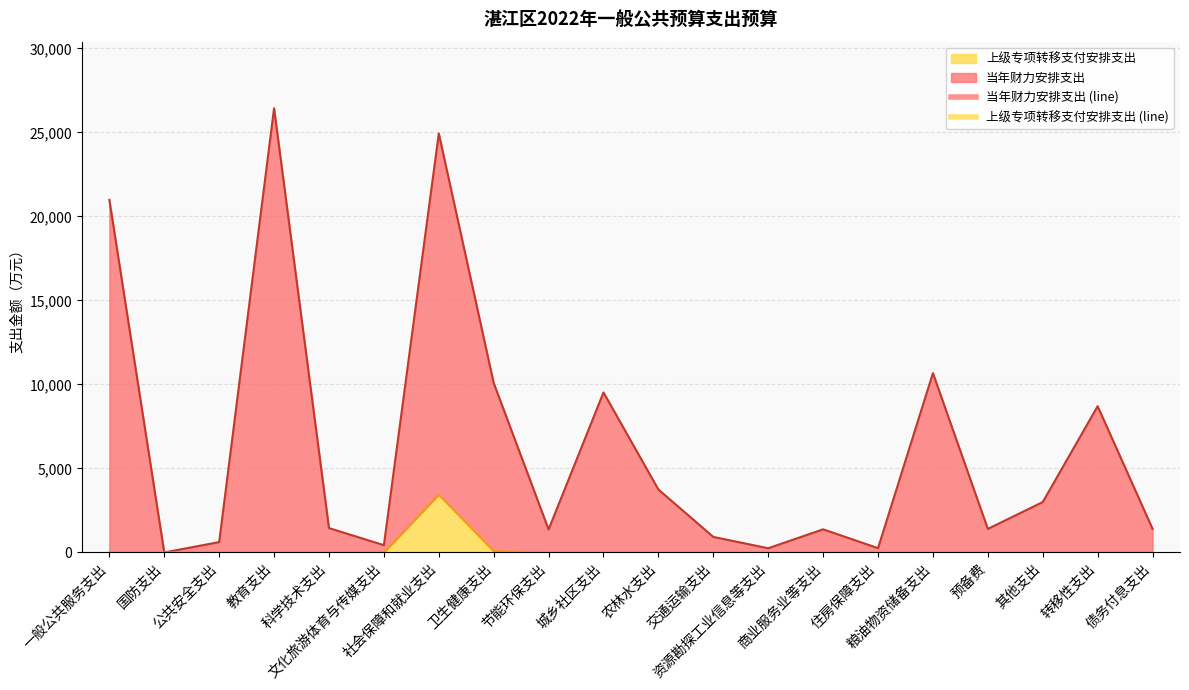

Between 公共安全支出 and 节能环保支出, which series saw the biggest shift?

当年财力安排支出